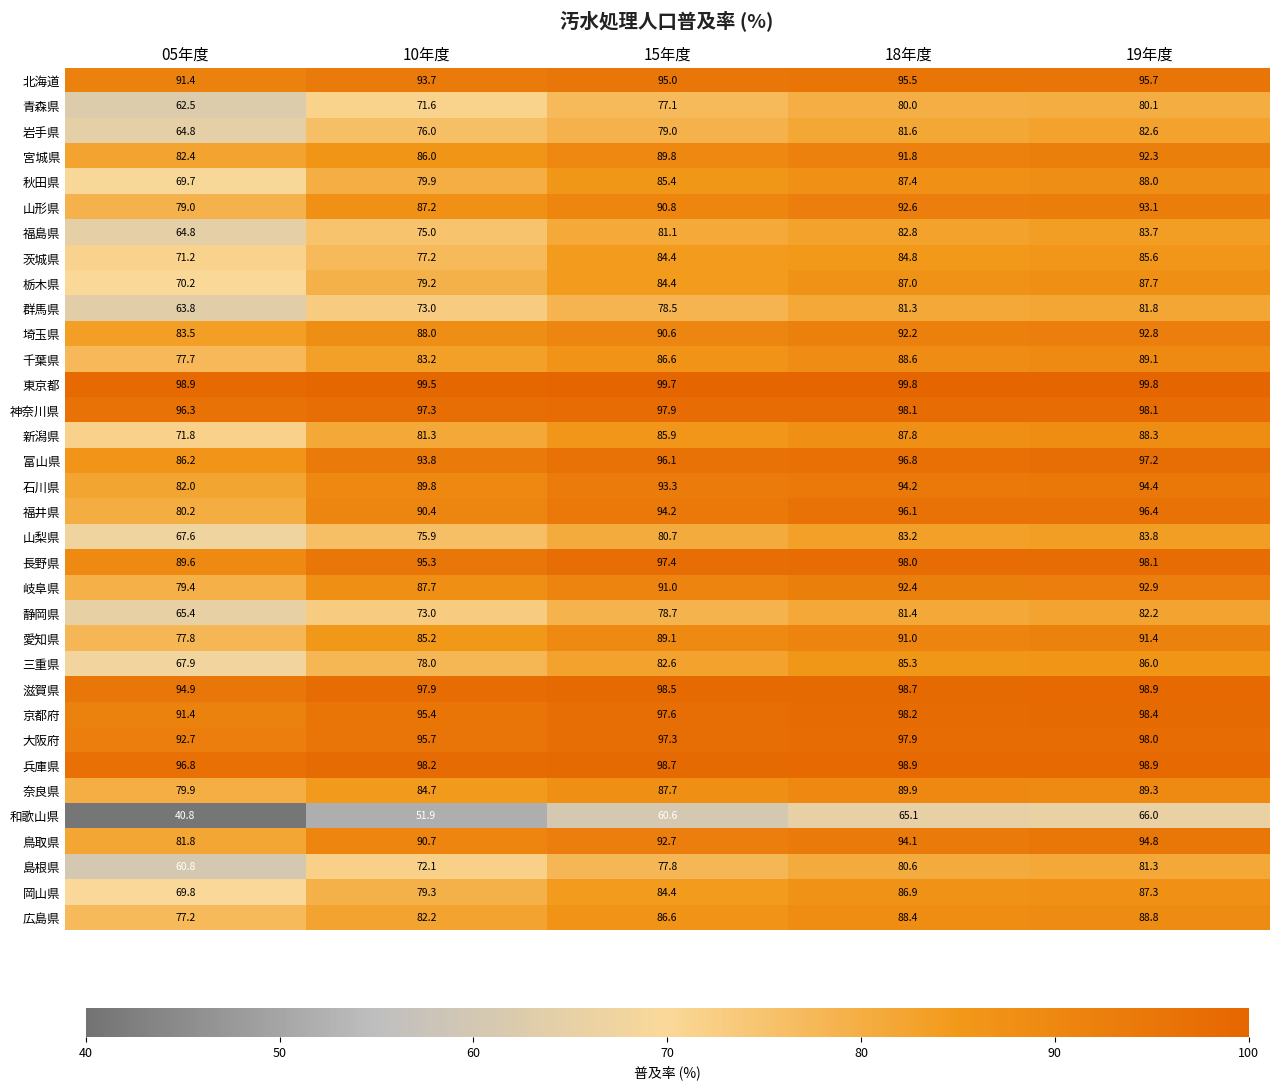

True or false: 和歌山県 has a value of 40.8 at 05年度.

True